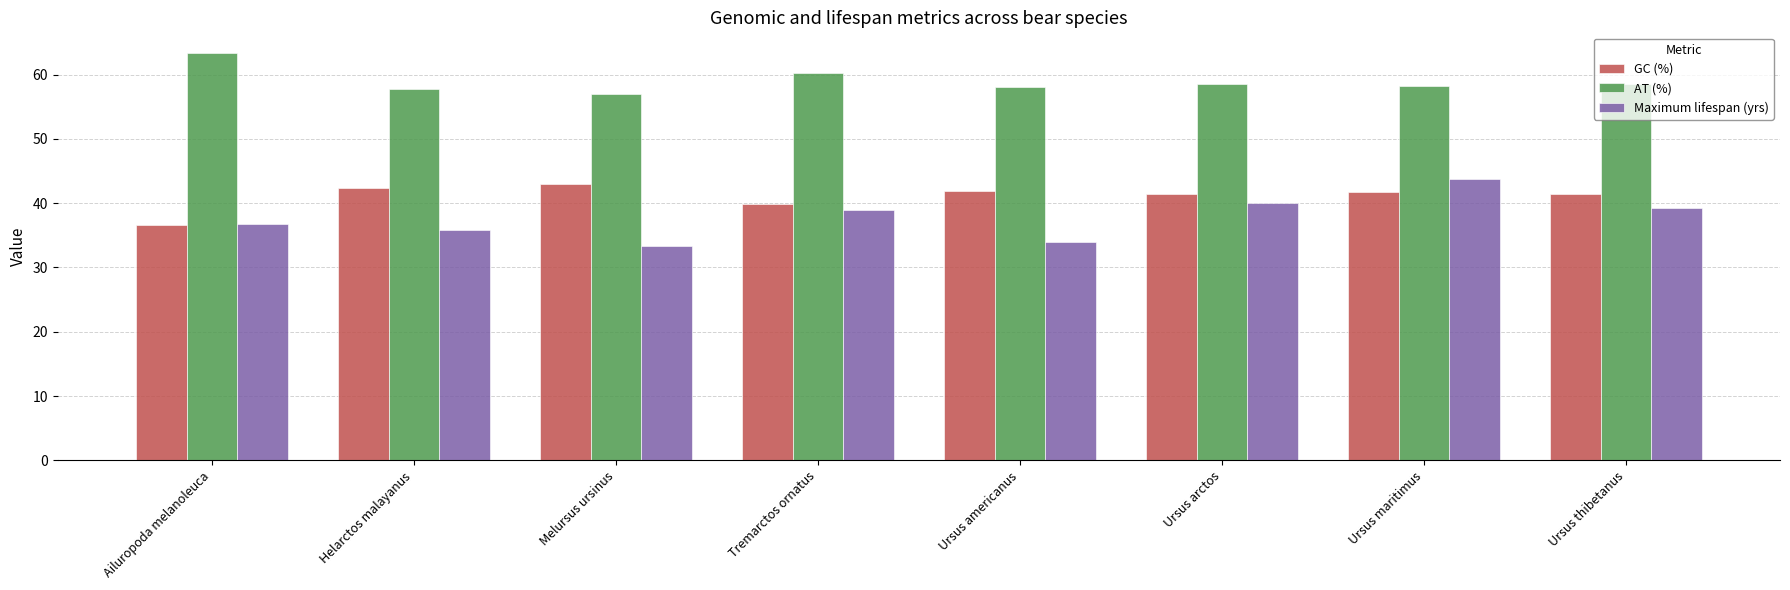

Is the value of AT (%) at Ursus arctos greater than the value of GC (%) at Ursus thibetanus?

Yes